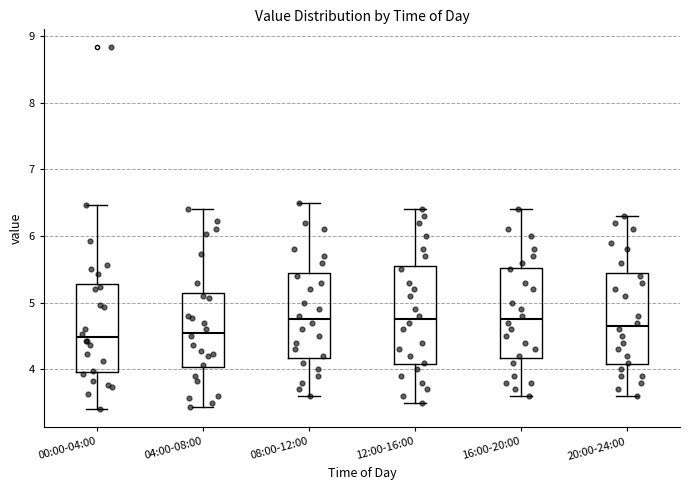

Where is the lower edge of the box for 04:00-08:00 on the y-axis? The values are not printed on the chart, so give them approximately, as read against the axis.

4.0